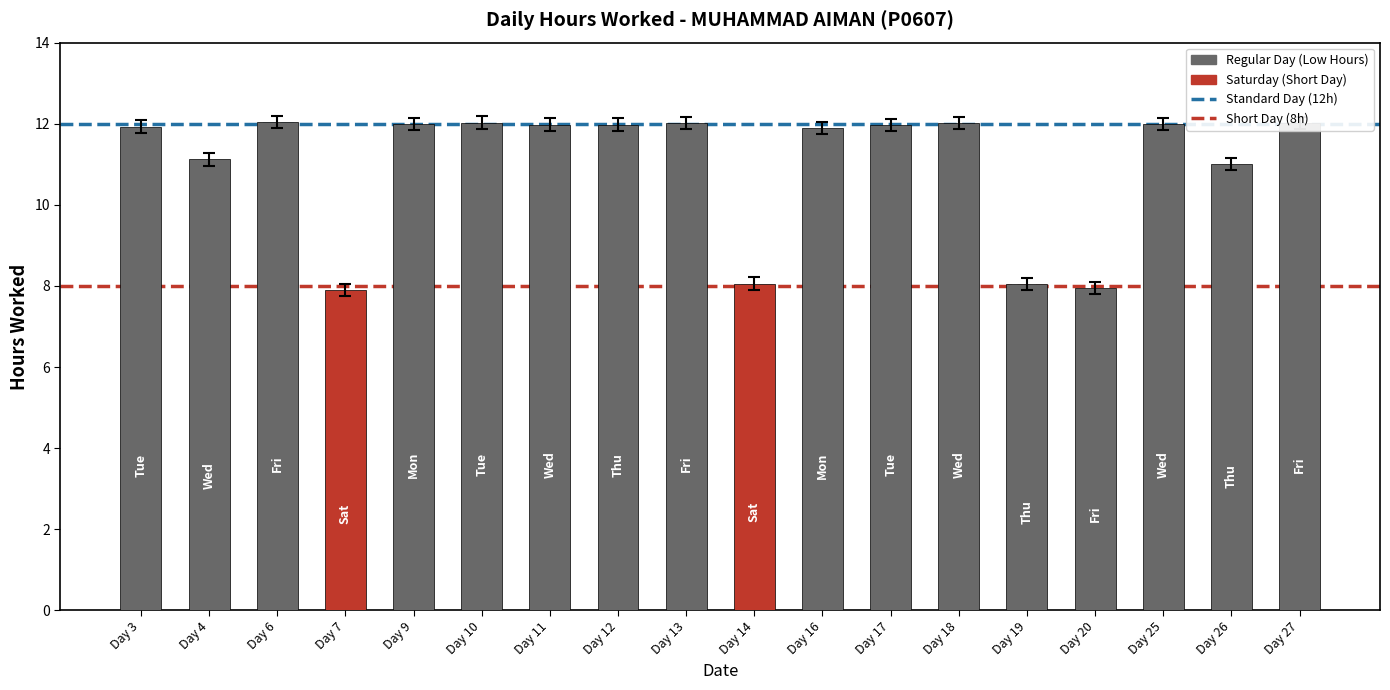

Approximately how many times larger is the value at Day 11 compared to Day 4?

1.1